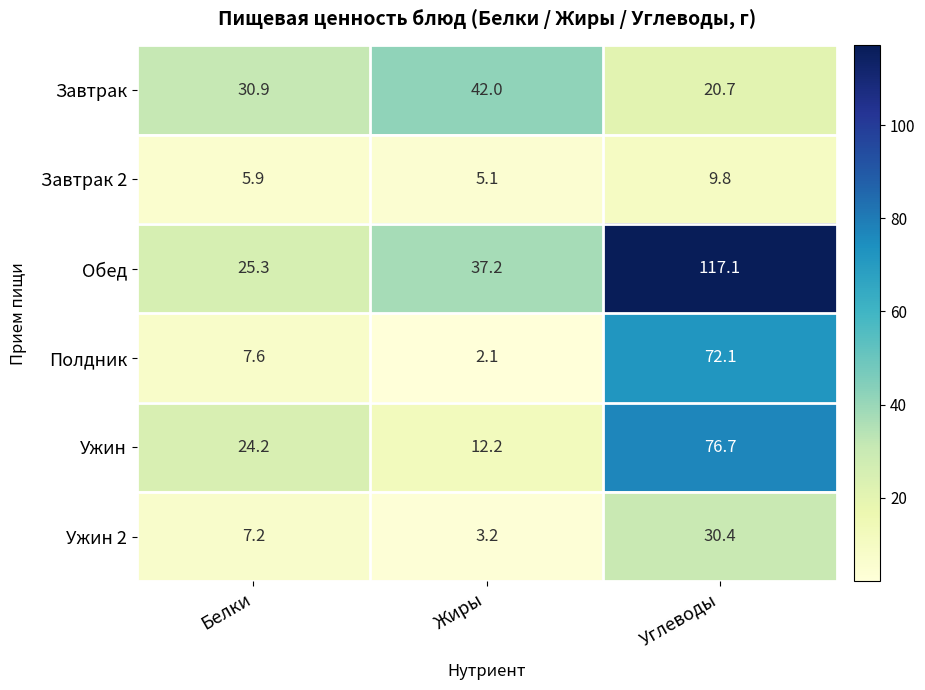

Rank the series by their maximum value, from highest to lowest.

Обед, Ужин, Полдник, Завтрак, Ужин 2, Завтрак 2